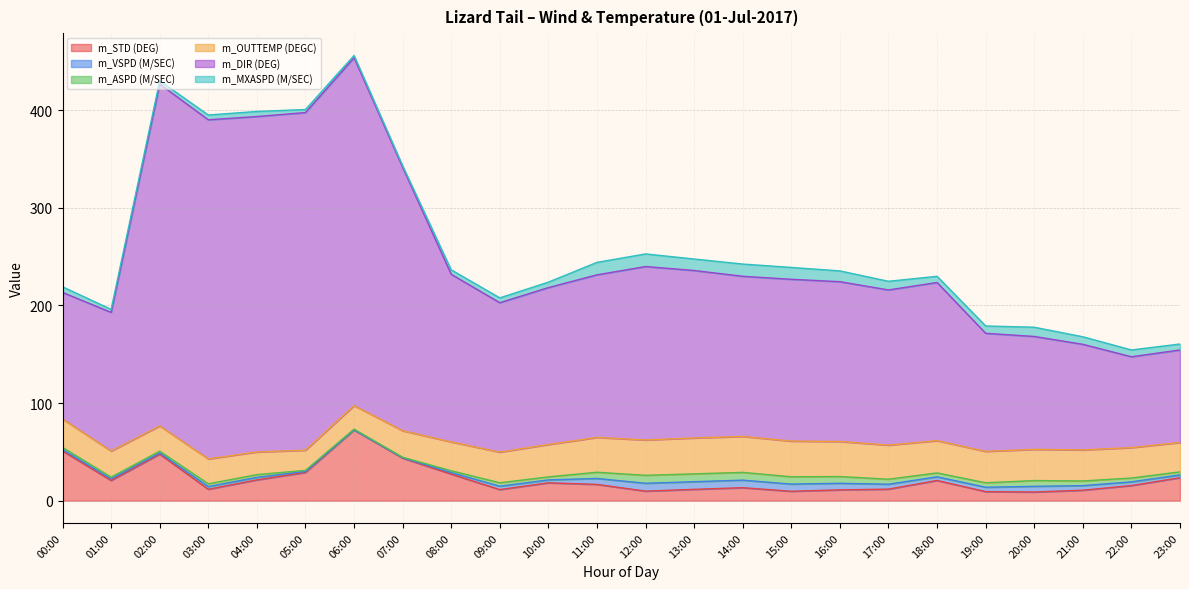

Which label corresponds to the smallest value in the chart?

06:00